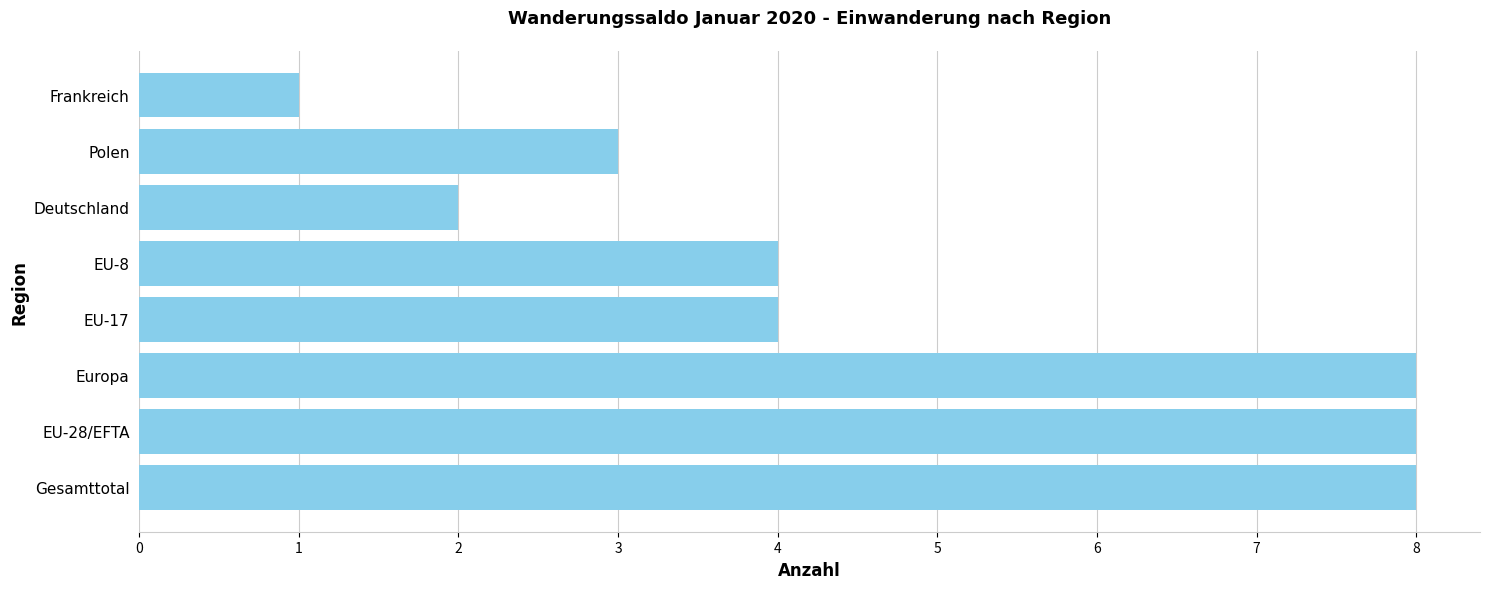

What is the greatest value displayed?

8